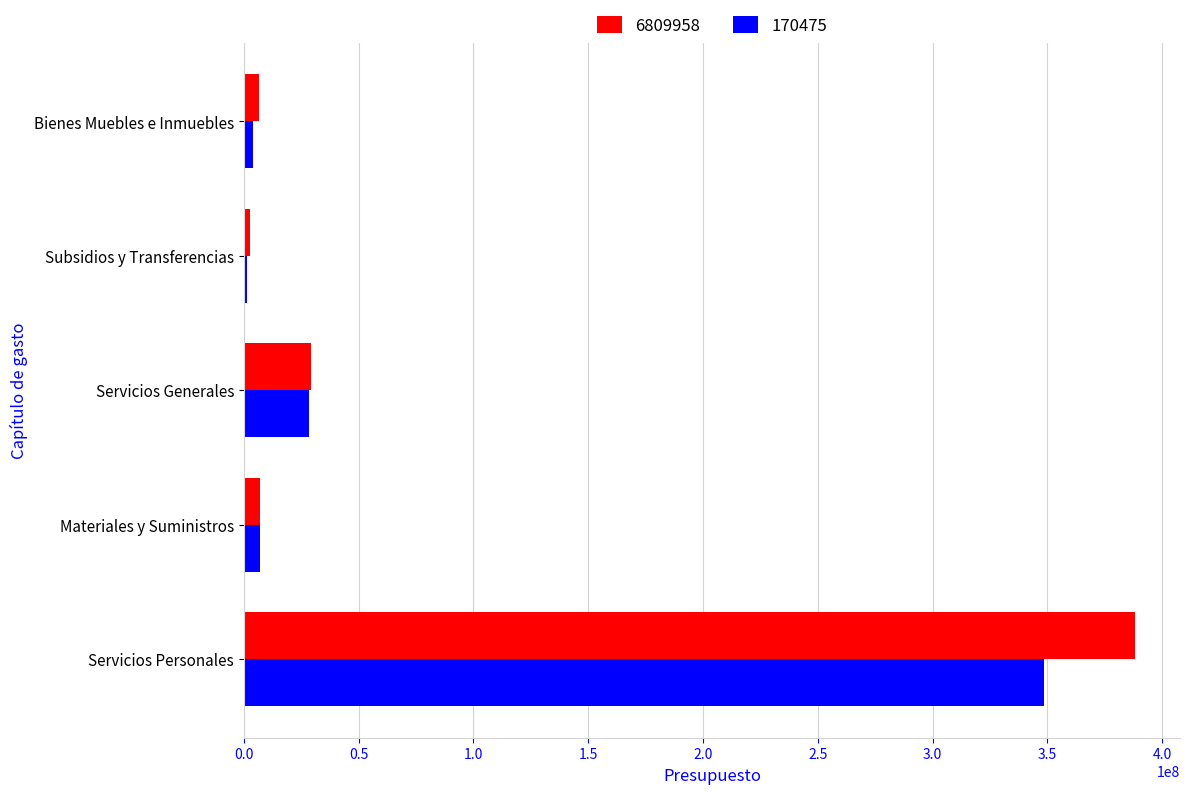

Is it true that 6809958 equals 48945970 at Servicios Generales?

False